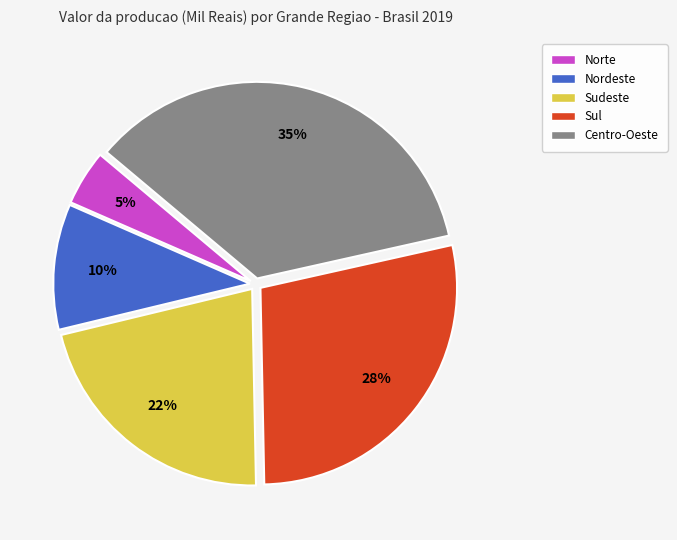

The Sul slice represents 28% of the pie. True or false?

True